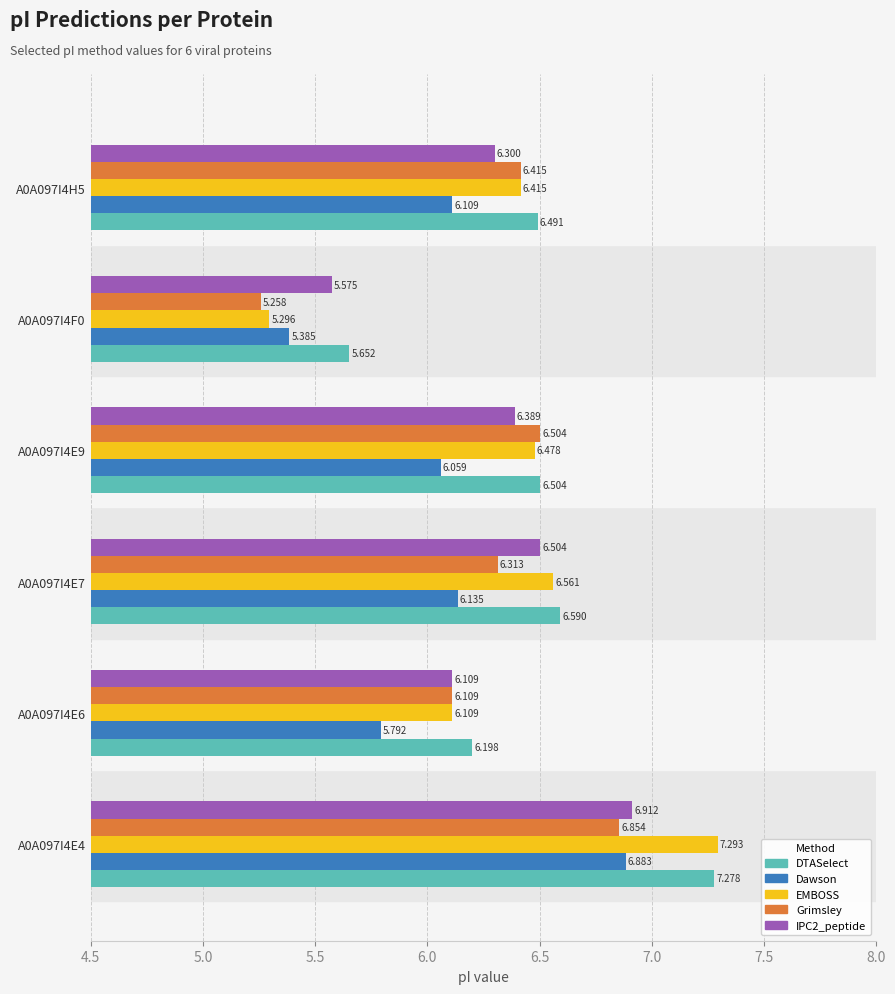

Is the value of DTASelect at A0A097I4E4 greater than the value of Dawson at A0A097I4H5?

Yes